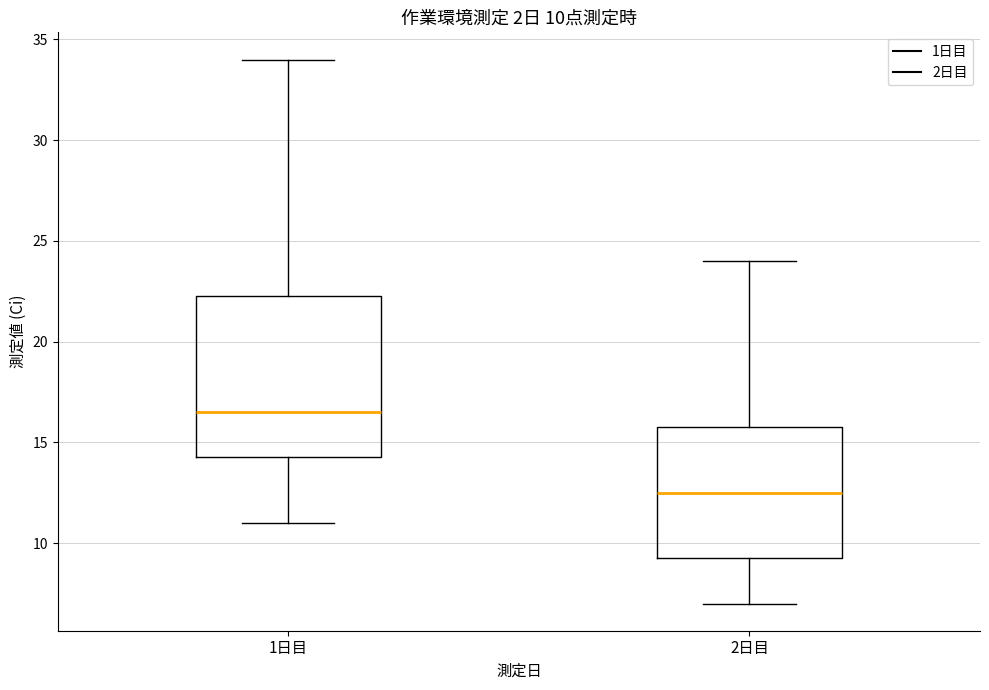

Comparing the boxes themselves (not the whiskers), which one is the tallest?

1日目